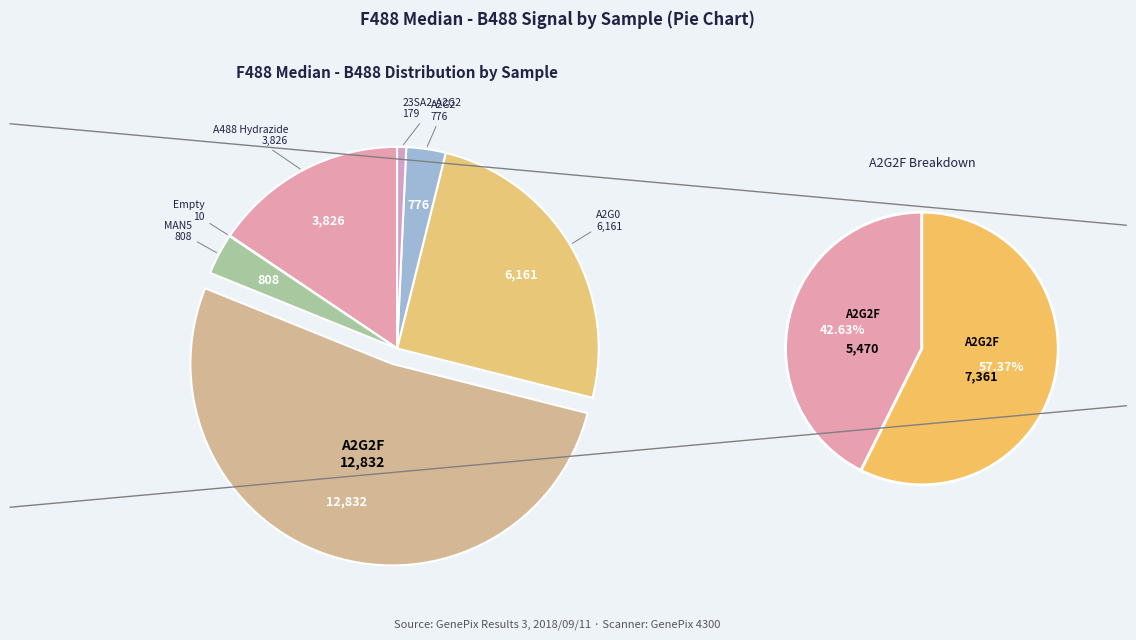

What is the smallest slice in the pie chart?

Empty